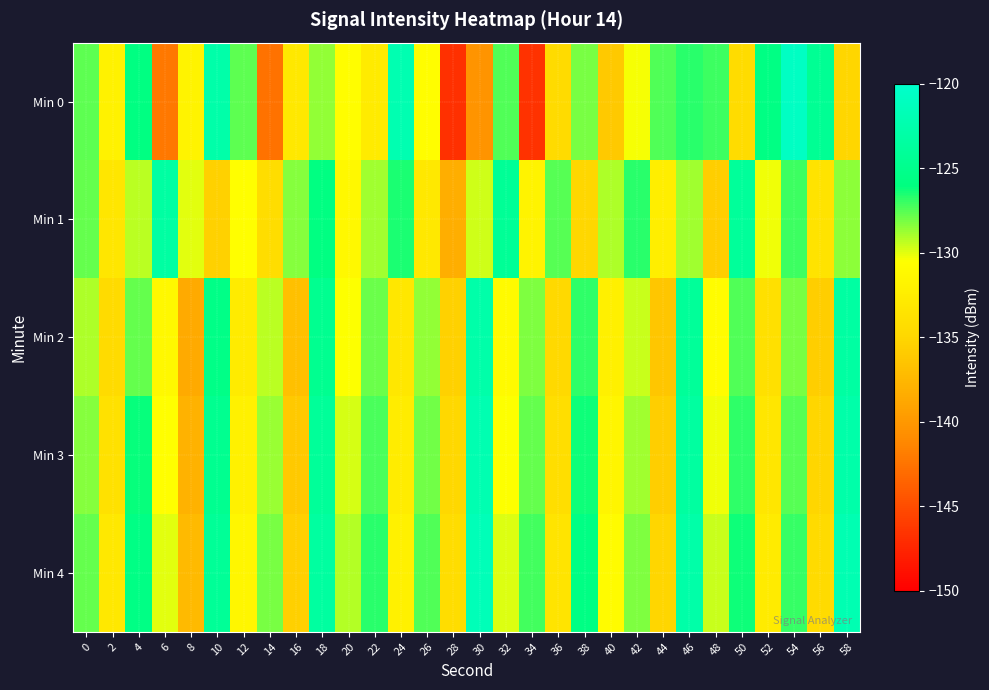

What is the spread (max minus min) of values at 30?

18.8